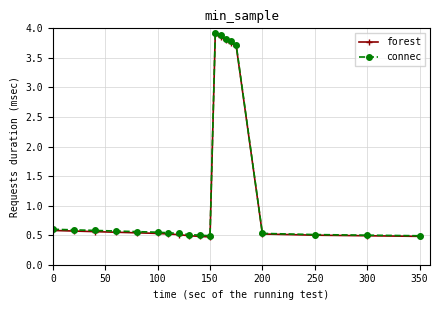

At how many categories does at least one series exceed 3?

5